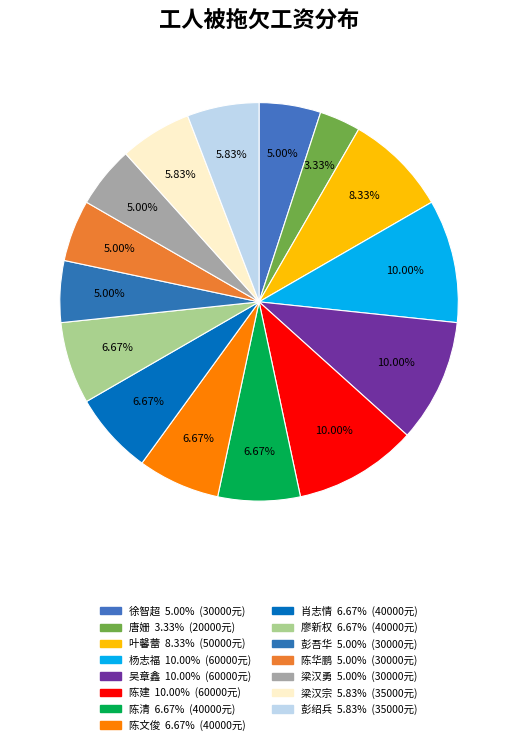

What is the change in value from 杨志福 to 梁汉勇?

-30000